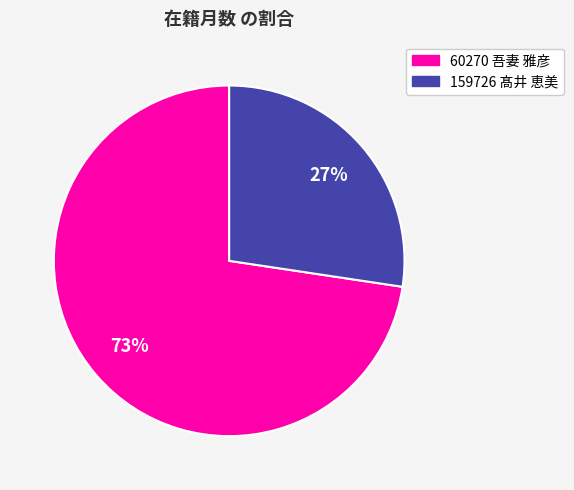

What percentage is the 159726 髙井 恵美 slice, to the nearest percent?

27%